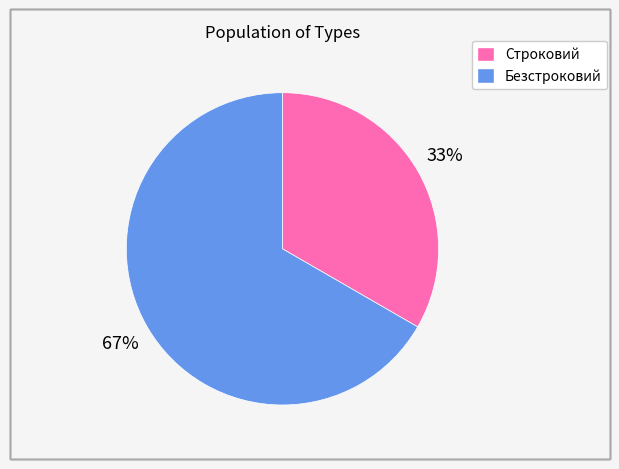

What is the ratio of the value at Безстроковий to the value at Строковий?

2.0